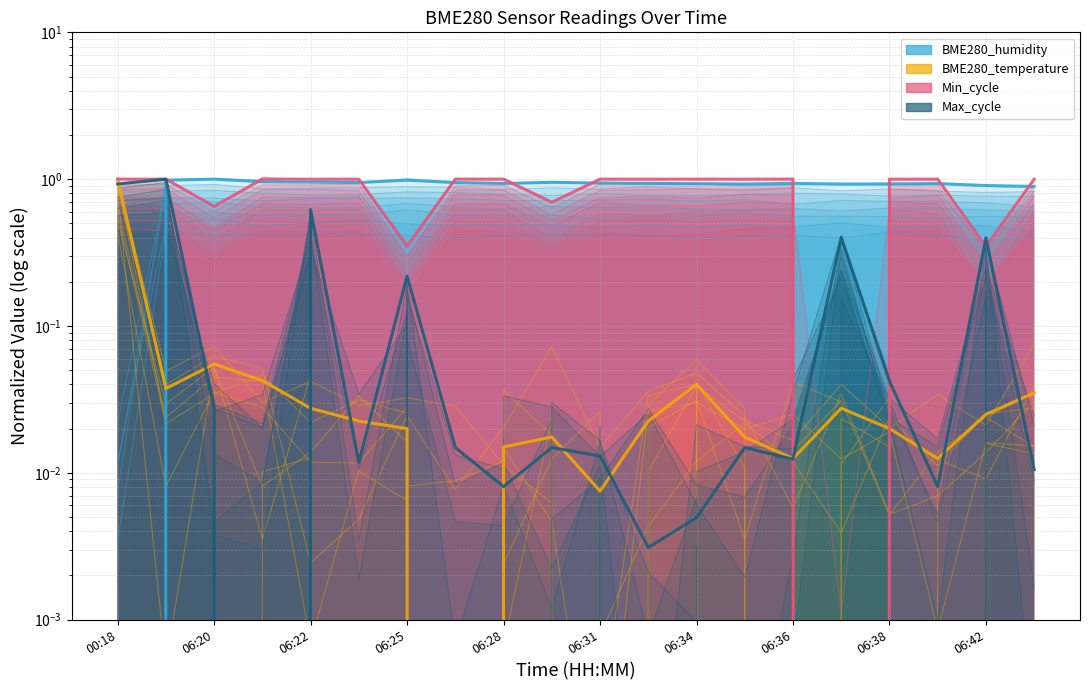

What position from the right is 06:24?

15